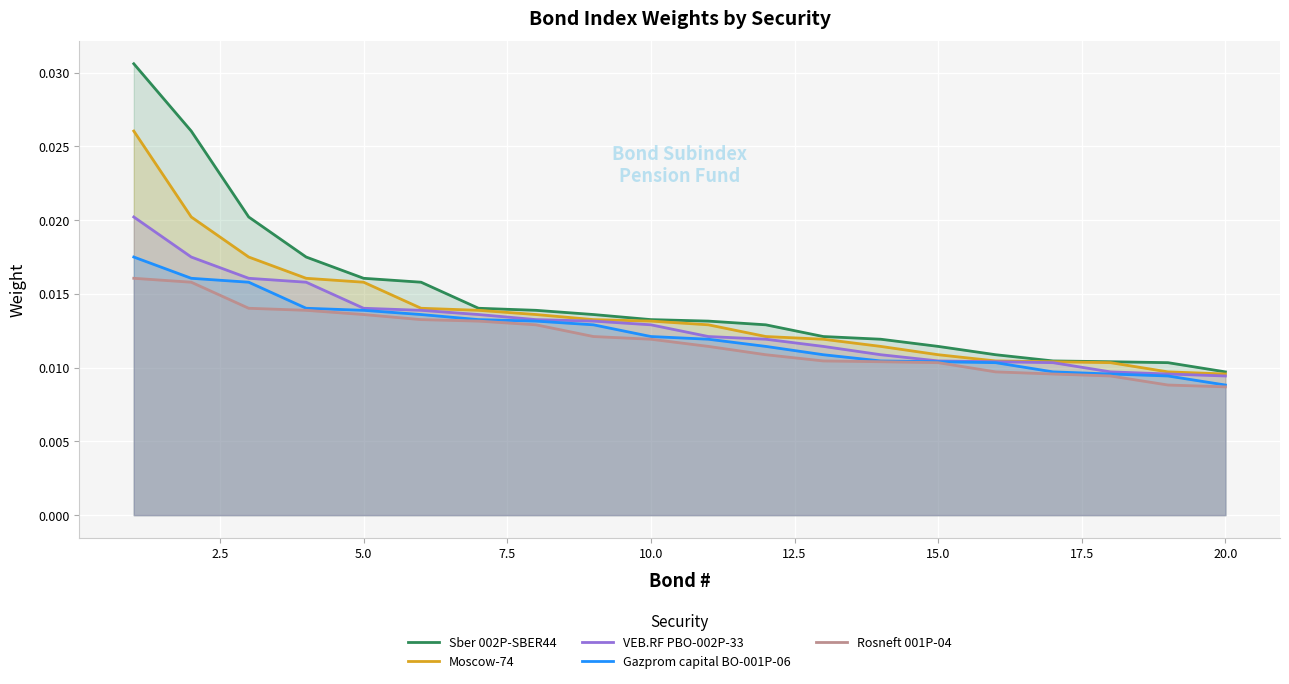

Which series has the largest range (max minus min)?

Sber 002P-SBER44